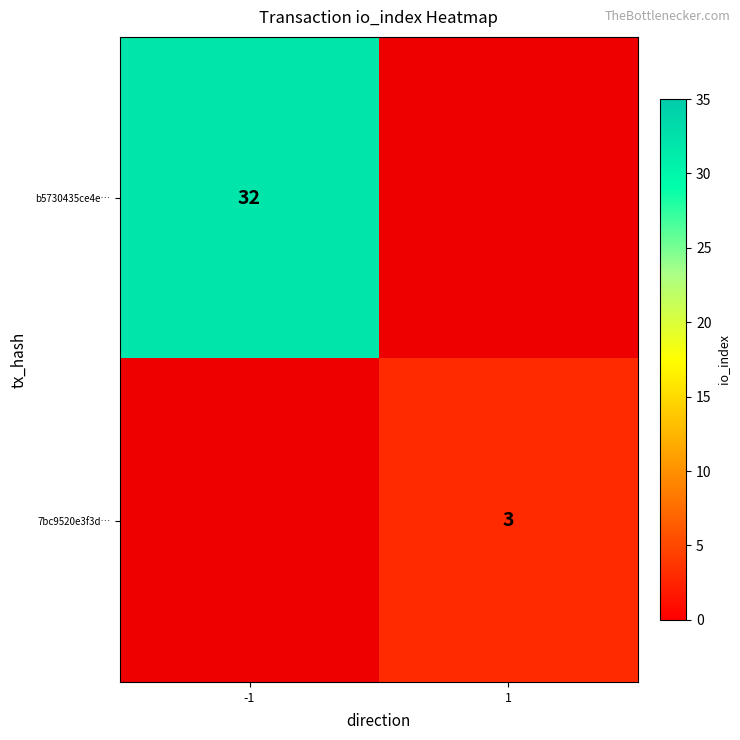

Between -1 and 1, which is larger?

-1